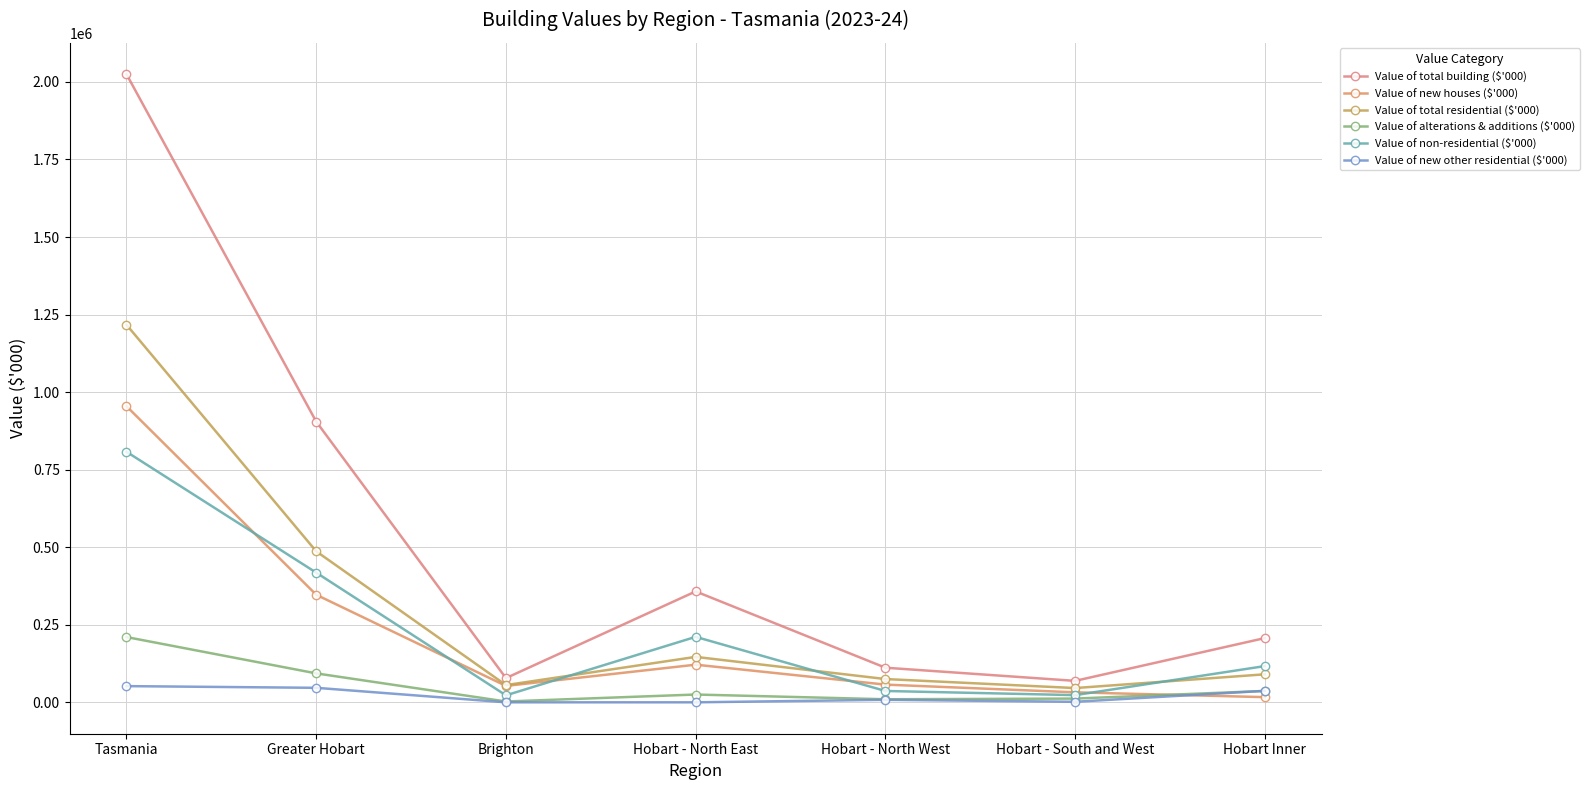

True or false: Value of total residential ($'000) and Value of total building ($'000) intersect in this chart.

False